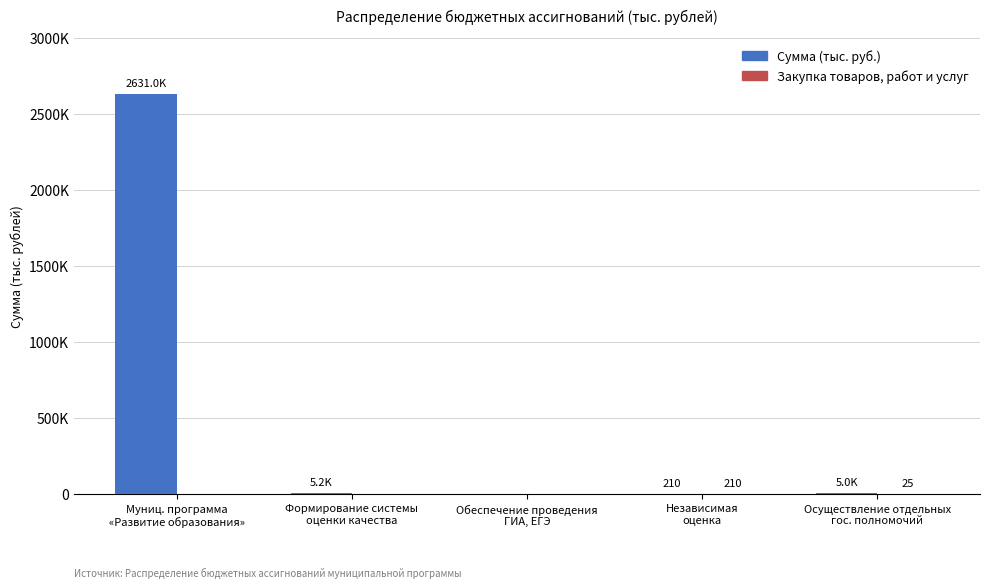

List the series in order of their overall mean, highest first.

Сумма (тыс. руб.), Закупка товаров, работ и услуг